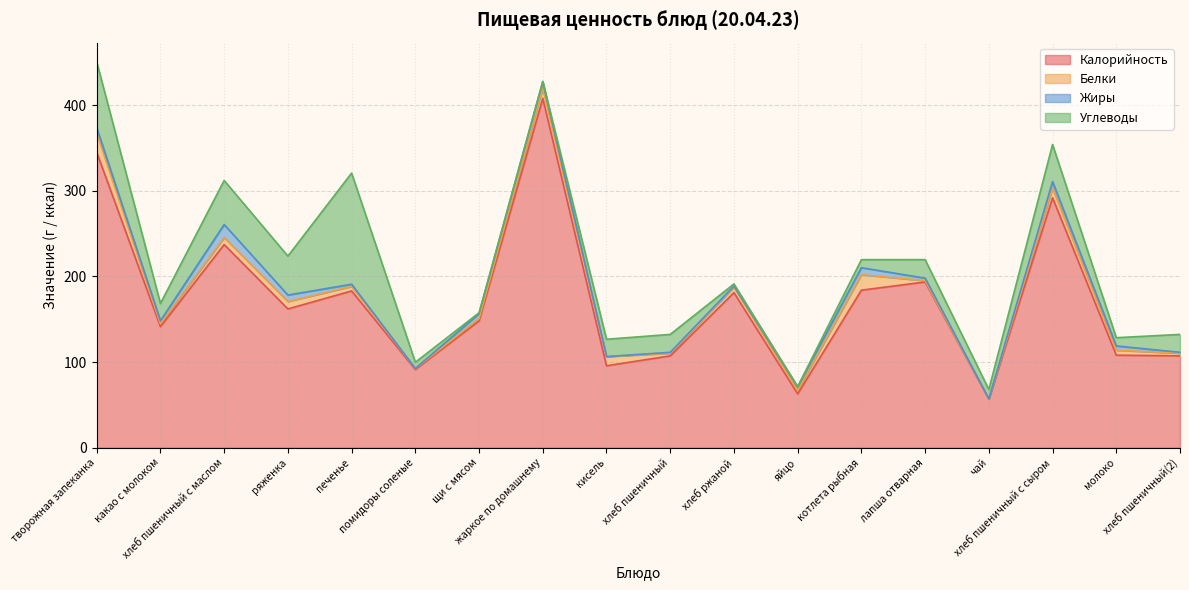

True or false: Калорийность has more than 0 interior local peaks.

True